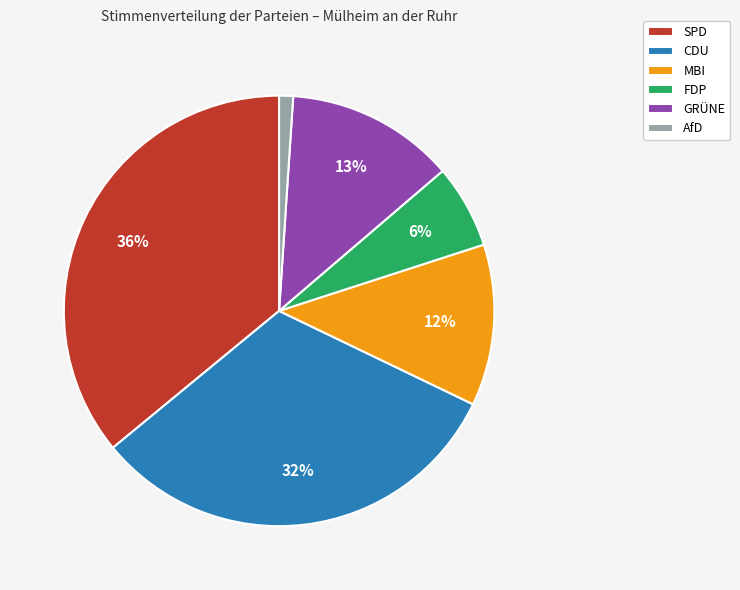

How many segments does this pie chart have?

6